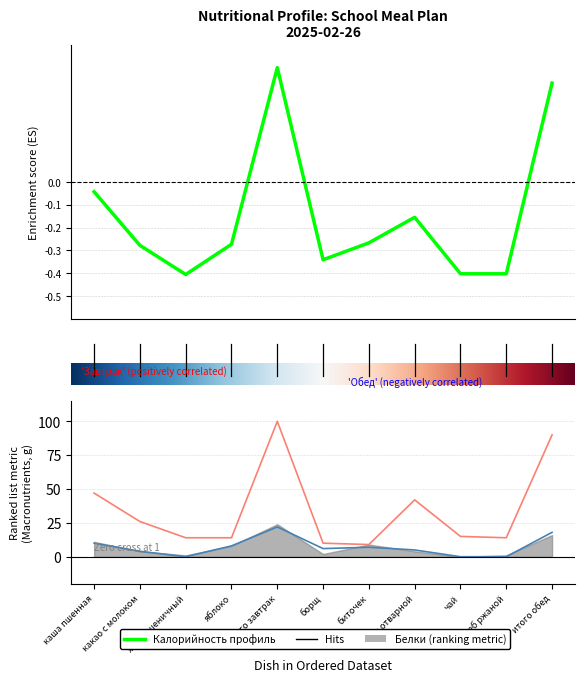

True or false: Углеводы has a value of 4.3 at чай.

False